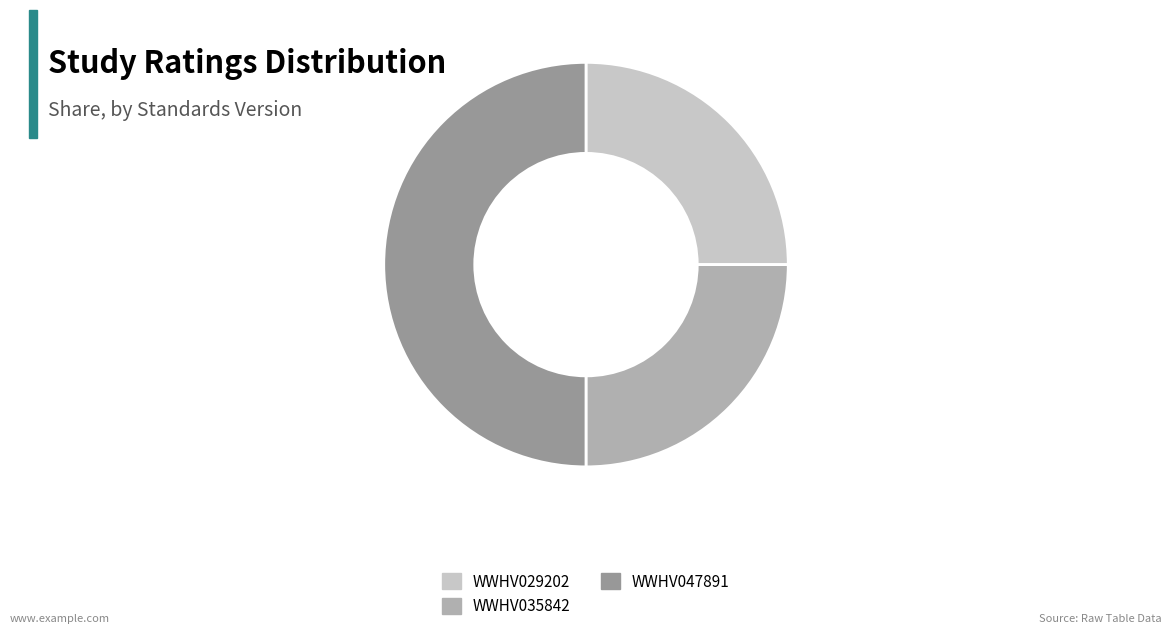

Which slice is the largest?

WWHV047891